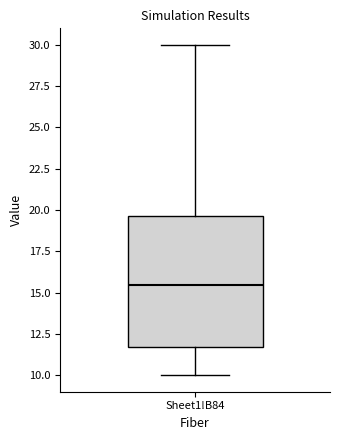

Transcribe this box plot: give where the median line is, the range the box spans, and where the two whiskers end, as read against the y-axis. The values are not printed on the chart, so give them approximately, as read against the axis.

median 15.5, box 11.5 to 19.5, whiskers 10.0 to 30.0